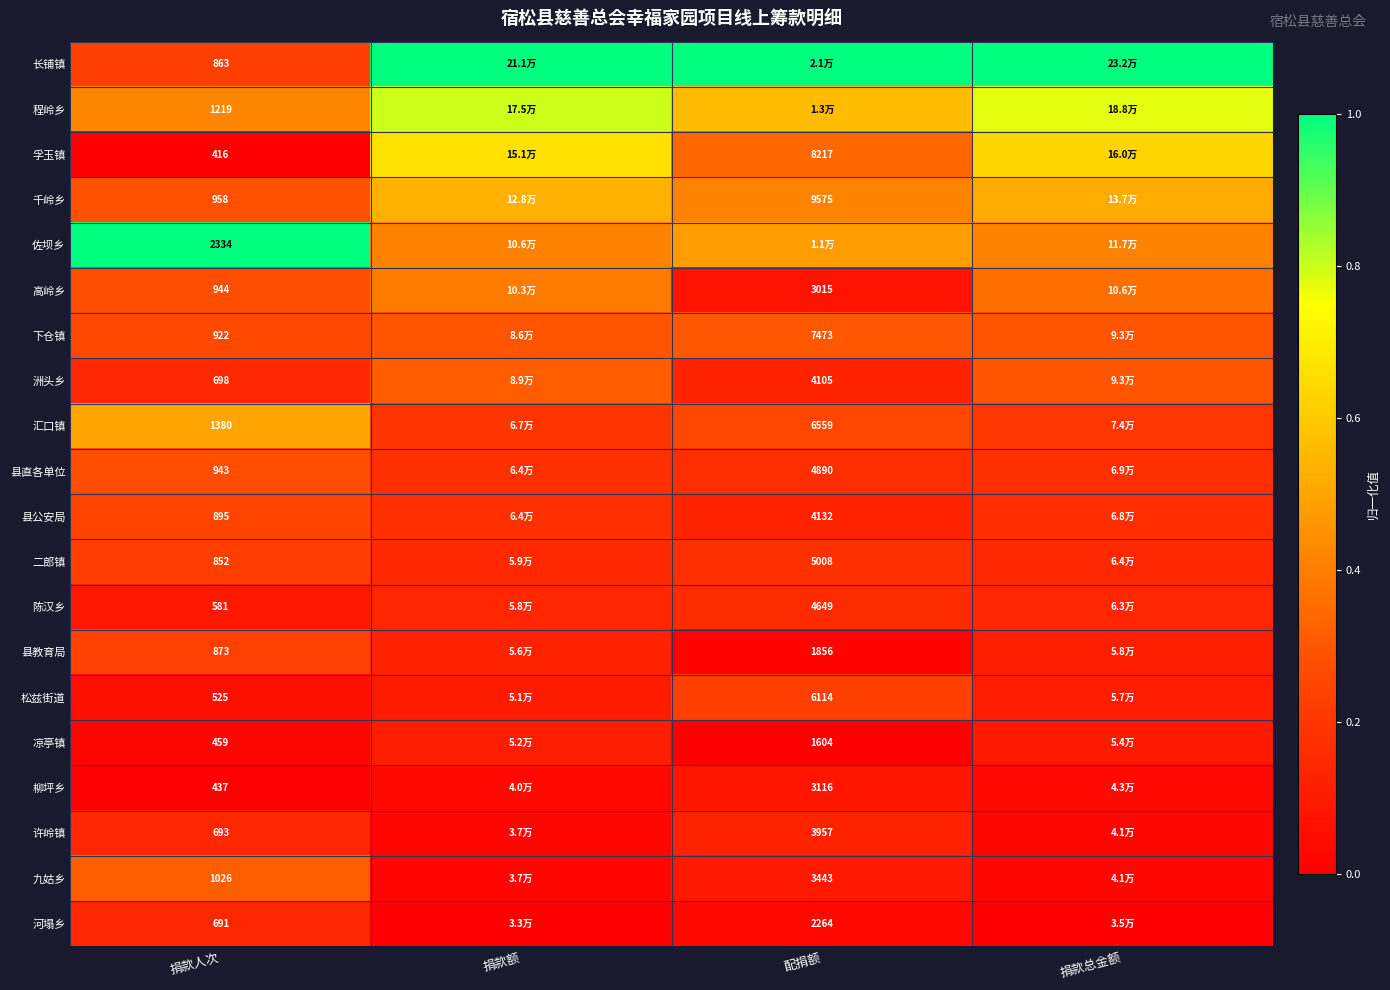

Rank the series by their maximum value, from lowest to highest.

柳坪乡, 凉亭镇, 河塌乡, 许岭镇, 陈汉乡, 二郎镇, 松兹街道, 县教育局, 县公安局, 县直各单位, 下仓镇, 洲头乡, 九姑乡, 高岭乡, 汇口镇, 千岭乡, 孚玉镇, 程岭乡, 长铺镇, 佐坝乡